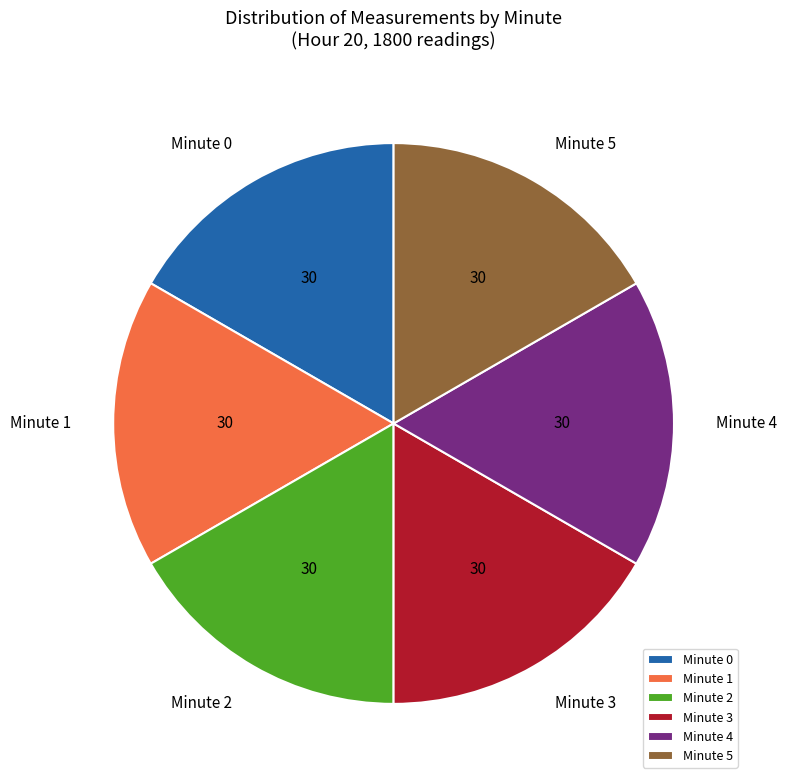

True or false: Minute 2 accounts for 5% of the total.

False